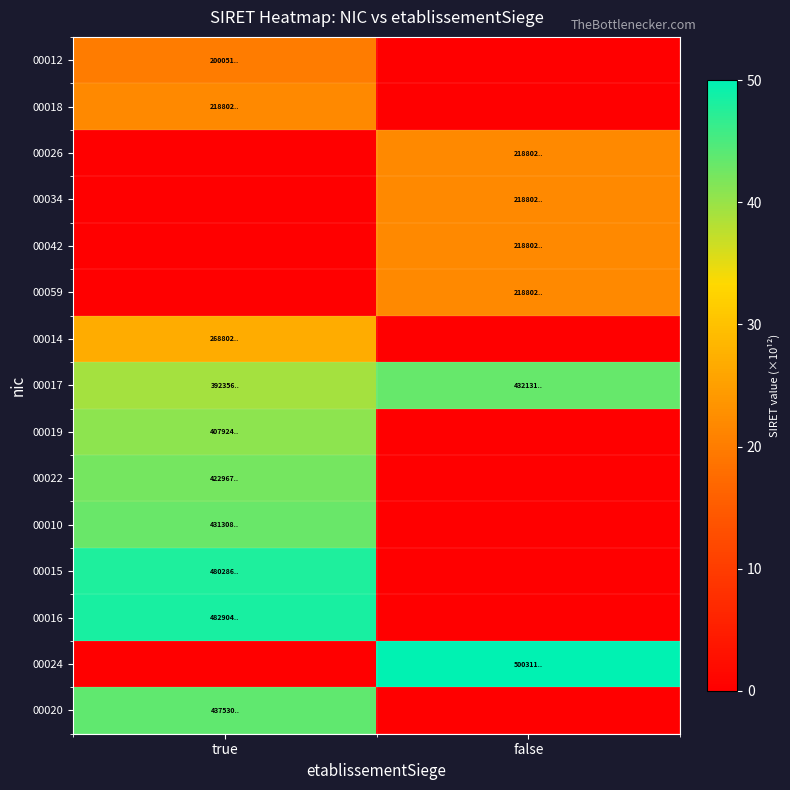

At how many categories does at least one series exceed 0?

2